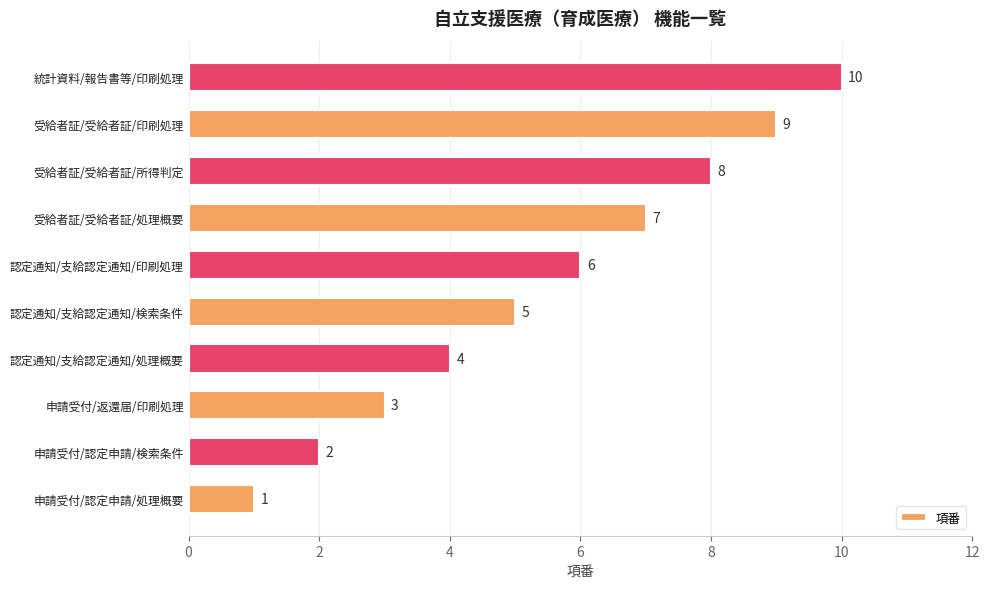

The chart shows a value of 3 at 申請受付/認定申請/検索条件. True or false?

False